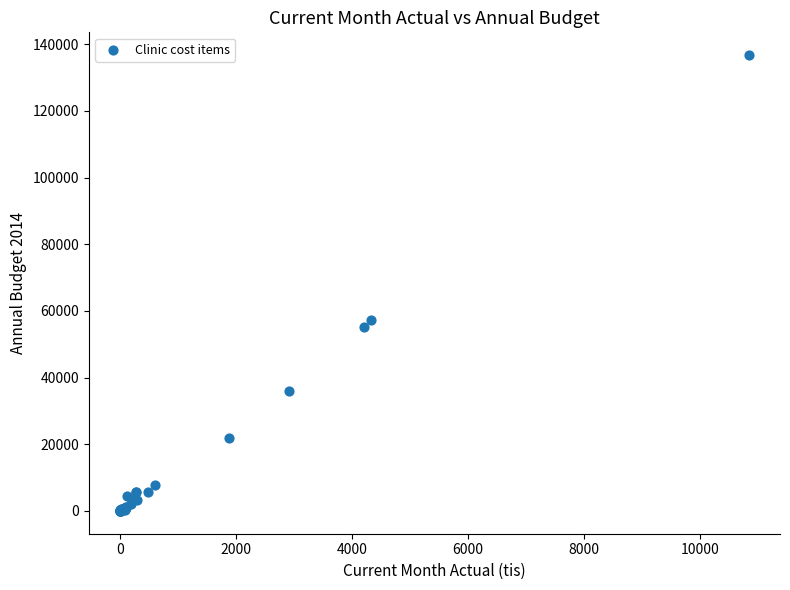

What Y value in the scatter plot is closest to 68363?

57316.4